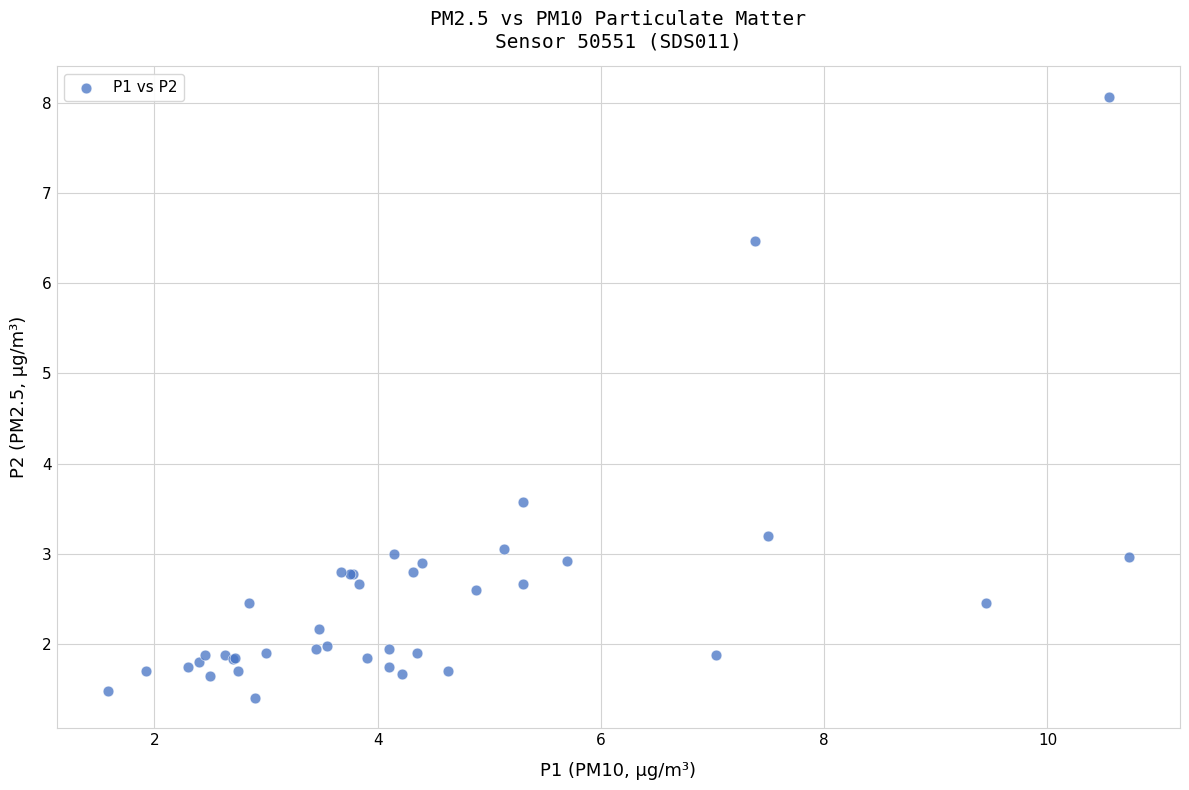

What Y value in the scatter plot is closest to 4?

3.6